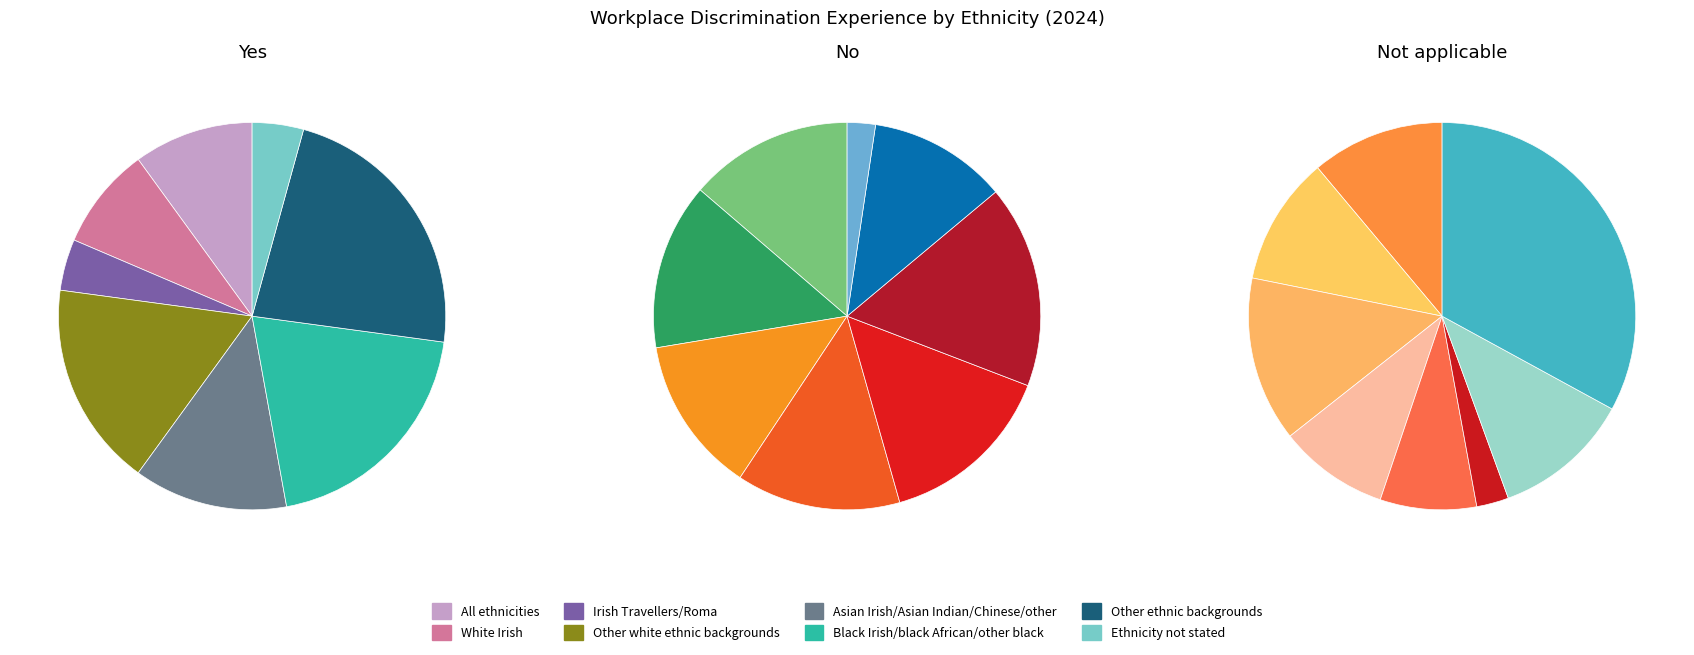

Count the number of slices in the pie.

8